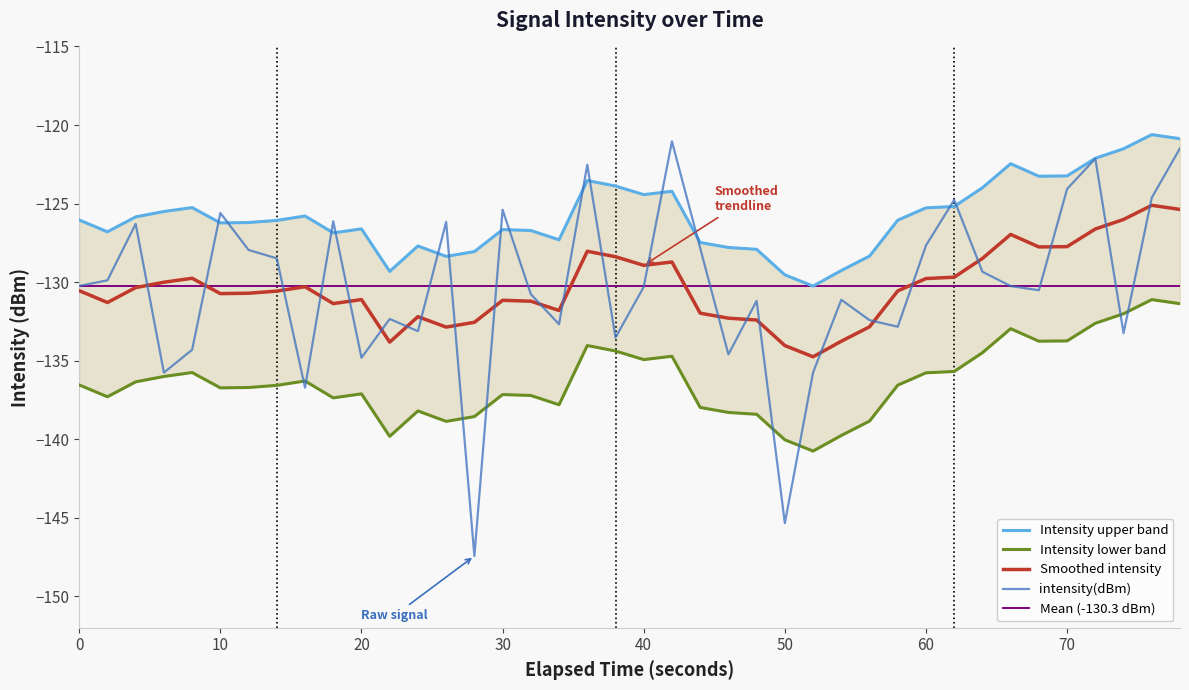

What is the minimum value shown in the chart?

-147.4